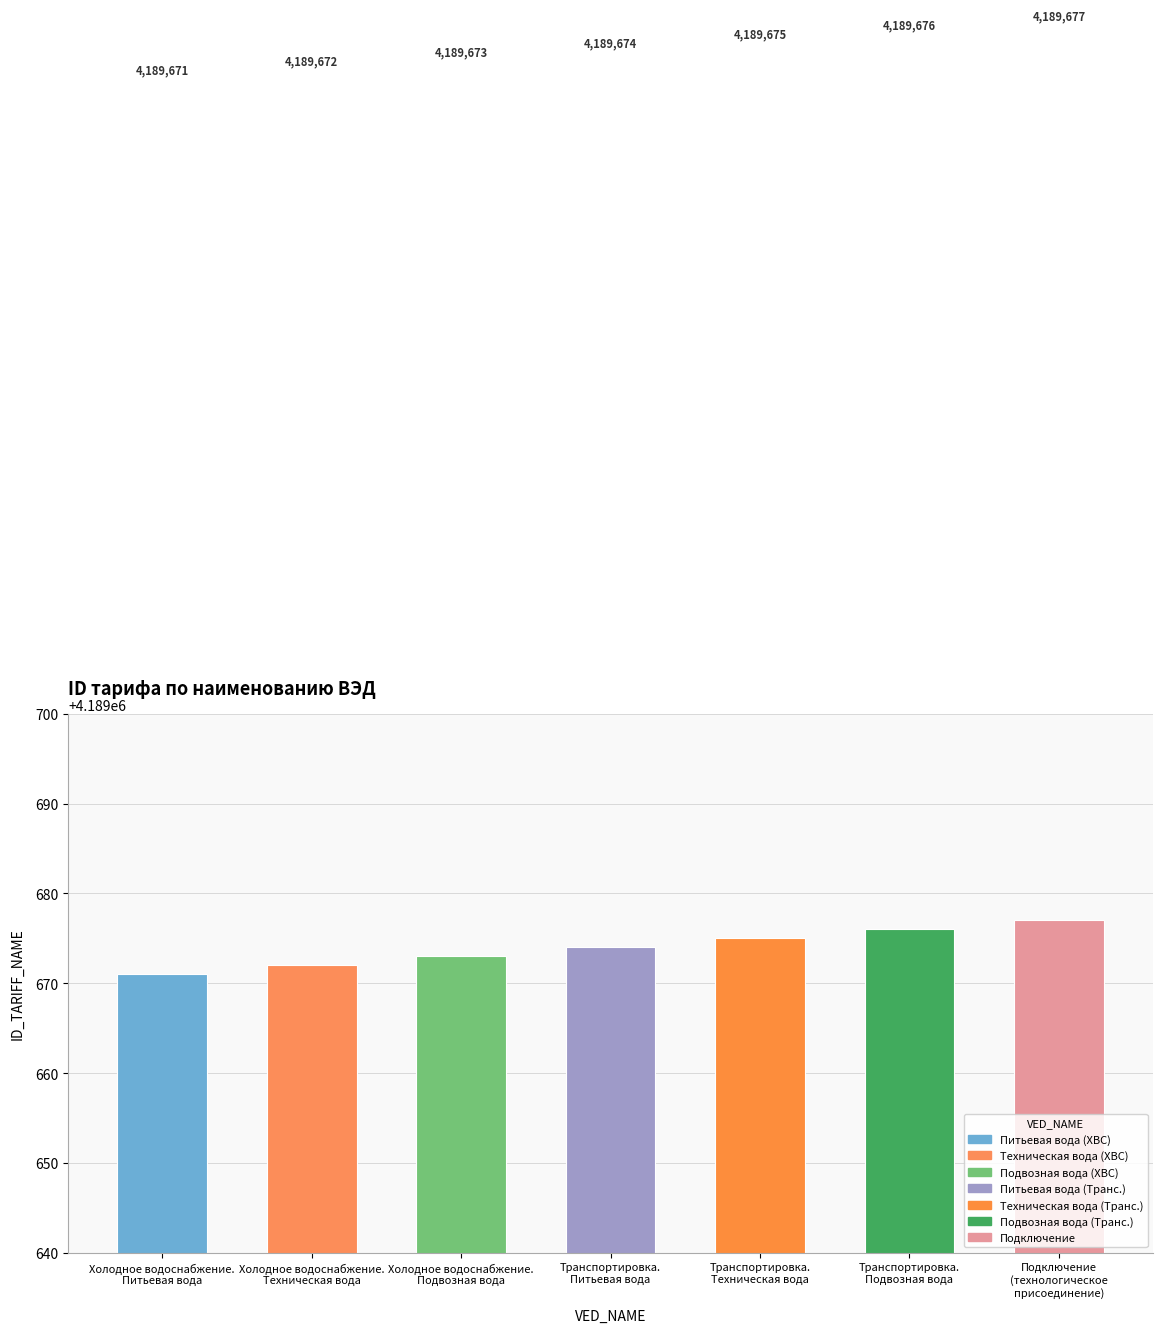

Are the bars horizontal?

No